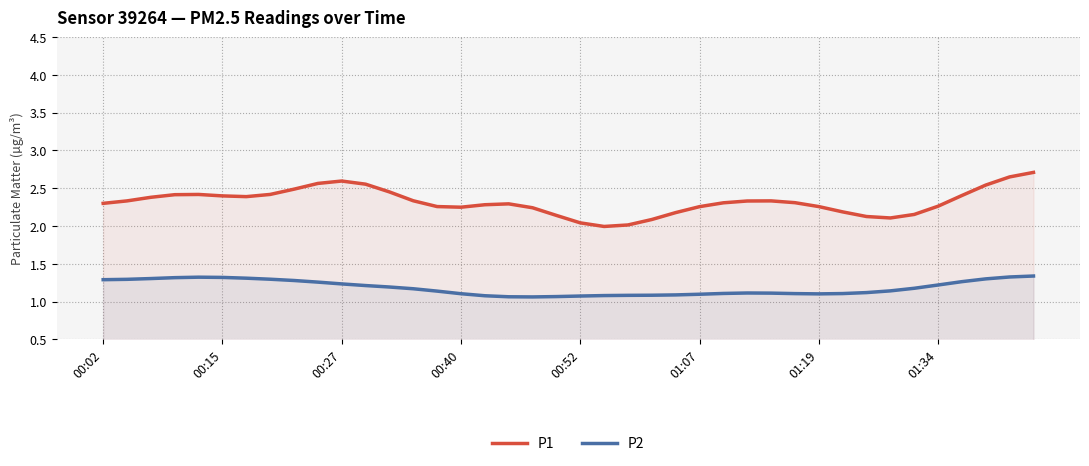

Is it true that P2 equals 2.0 at 01:07?

False